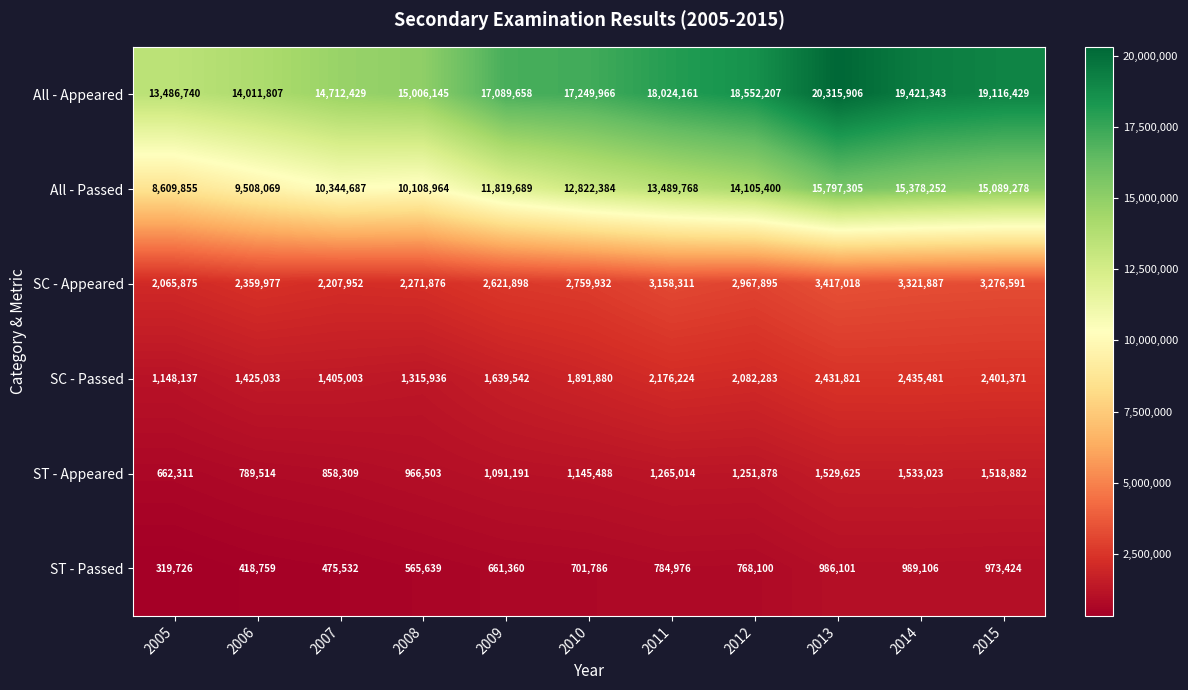

Rank the series at 2012 from lowest to highest value.

ST - Passed, ST - Appeared, SC - Passed, SC - Appeared, All - Passed, All - Appeared